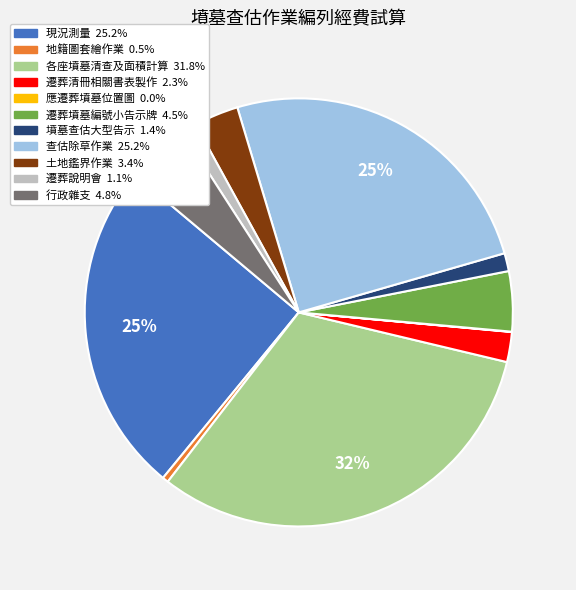

Do 查估除草作業 and 土地鑑界作業 together represent more than half of the pie?

No